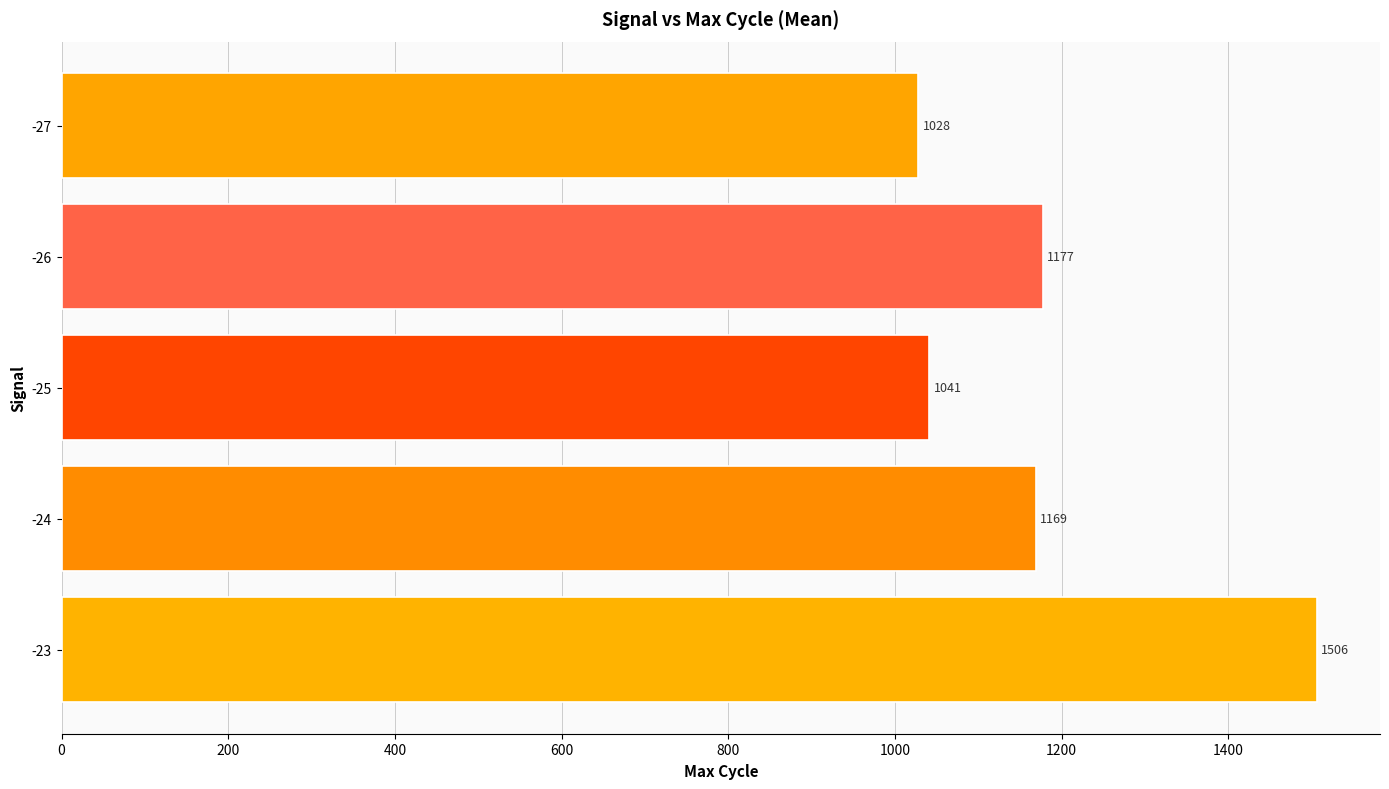

Approximately how many times larger is the value at -23 compared to -24?

1.3